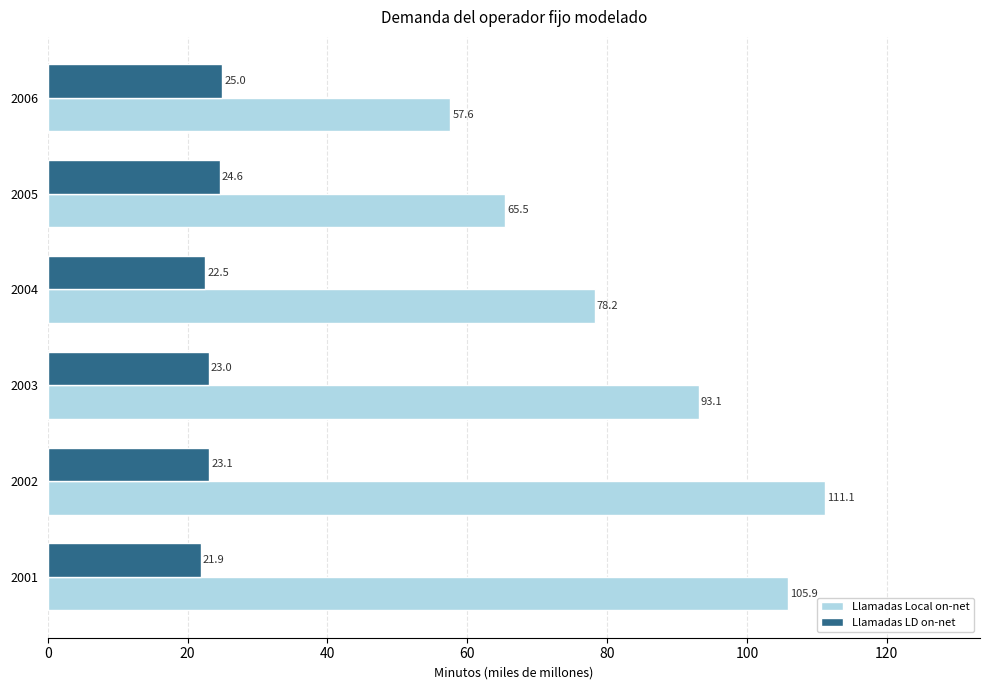

Which series has the largest total across all categories?

Llamadas Local on-net